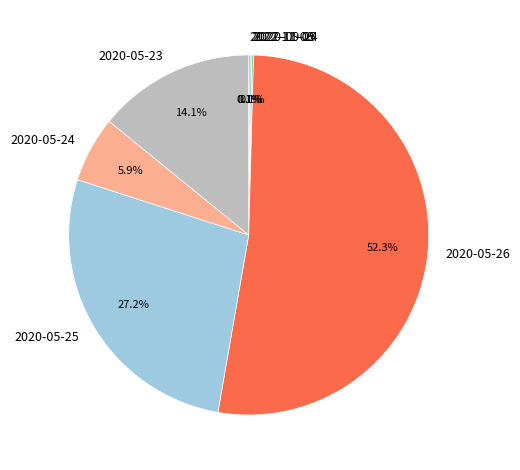

To the nearest percent, what portion does 2020-05-26 represent?

52%